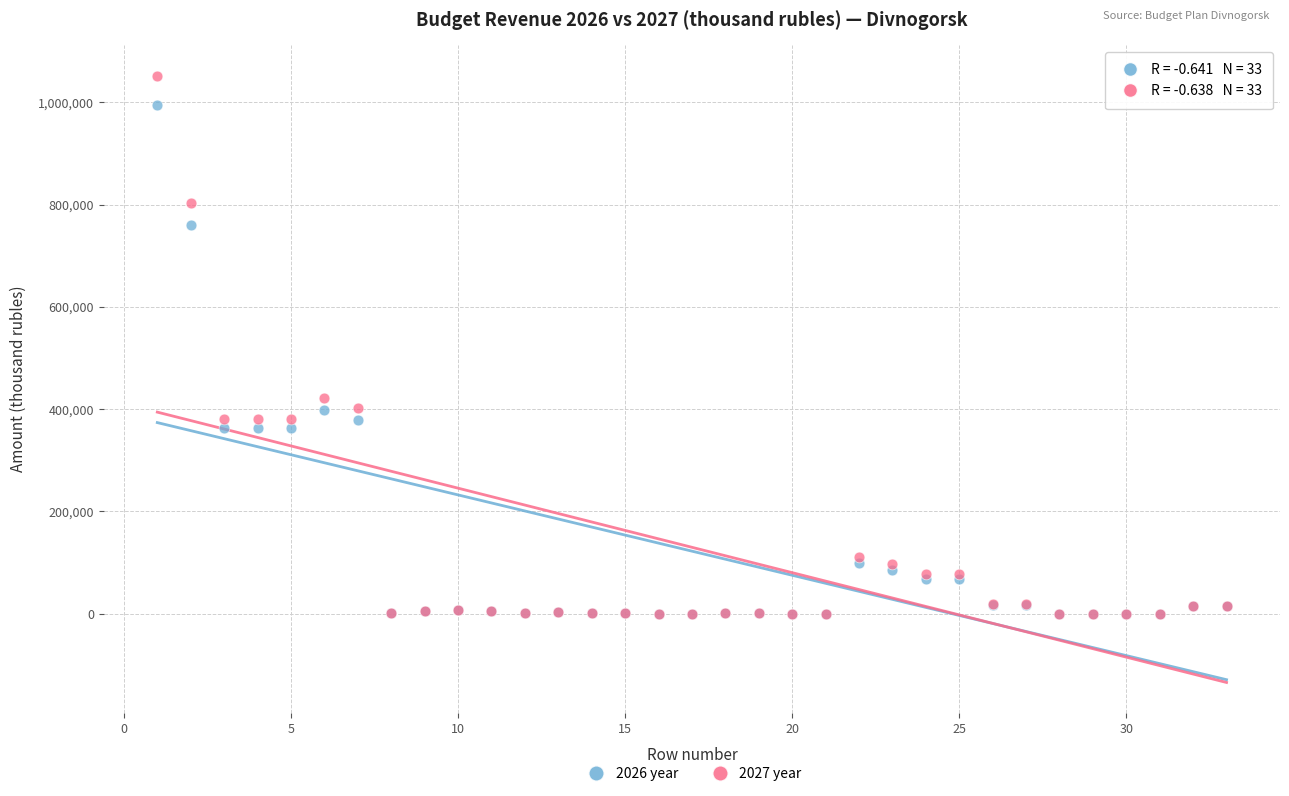

Across all series, what Y value is closest to 526115?

422146.6